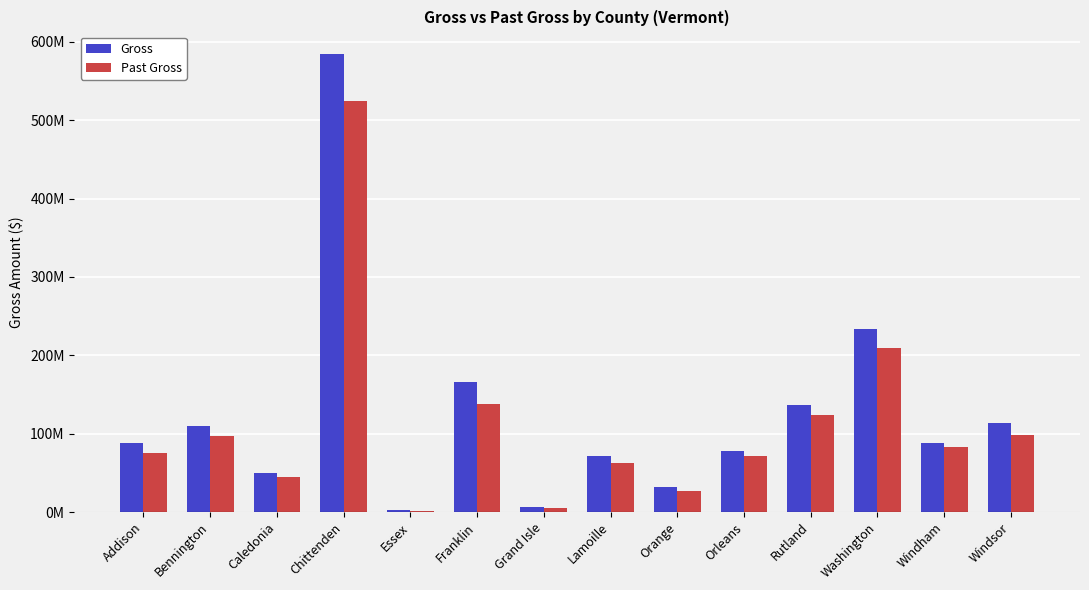

What are all the series names shown in the legend?

Gross, Past Gross